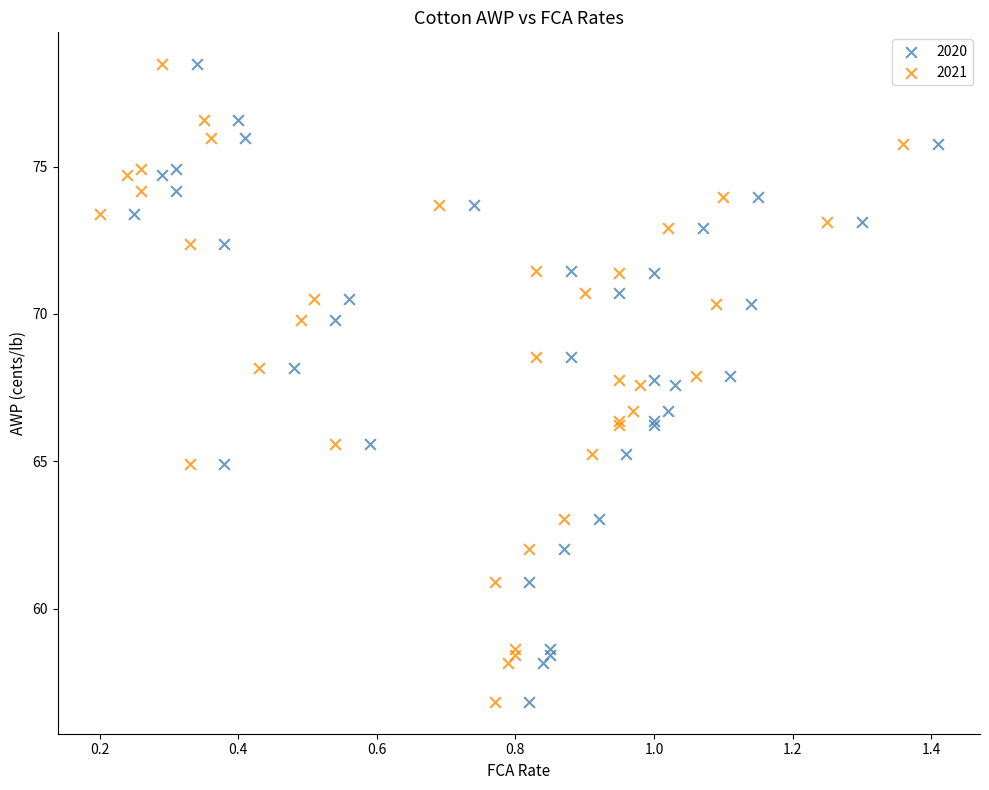

What are all the series names shown in the legend?

2020, 2021